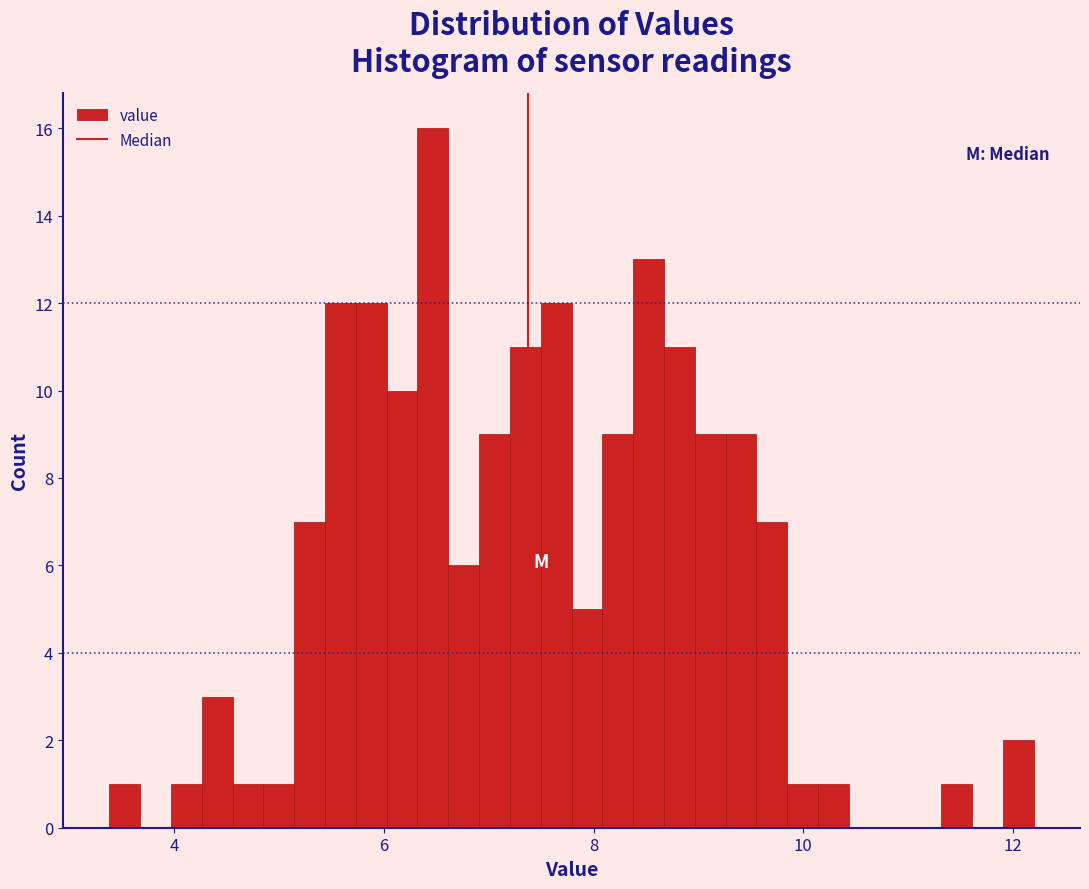

Around what value on the x-axis is the tallest bar? Give the approximate position of its centre, as read against the axis.

6.4